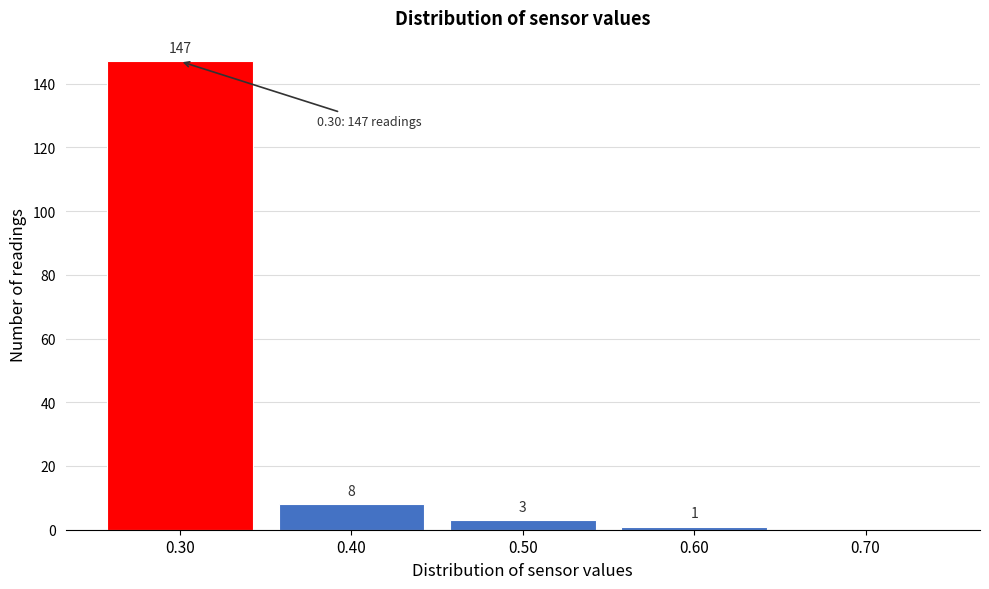

Which range on the x-axis has the tallest bar?

0.25 to 0.35